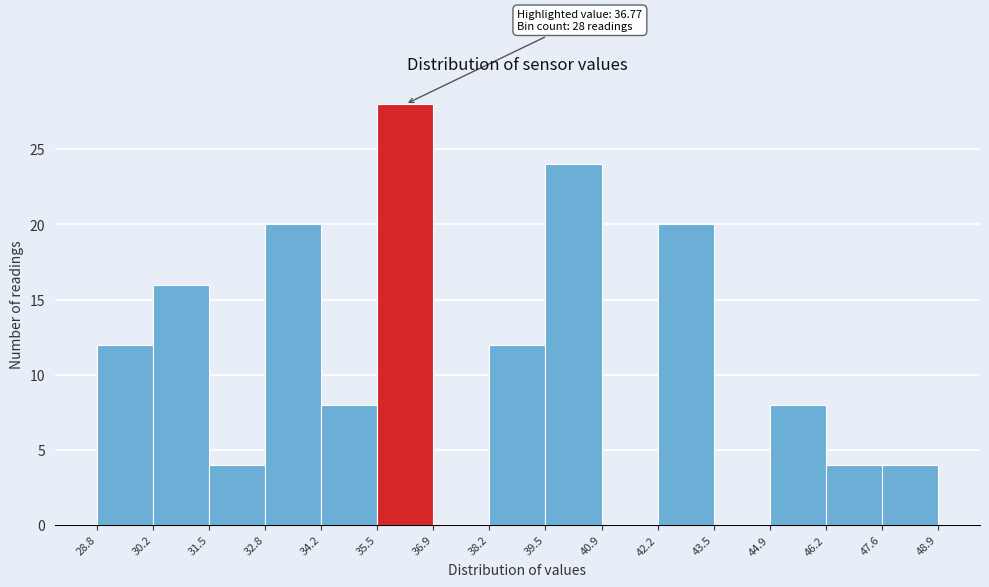

Which range on the x-axis has the tallest bar?

35.5 to 36.9